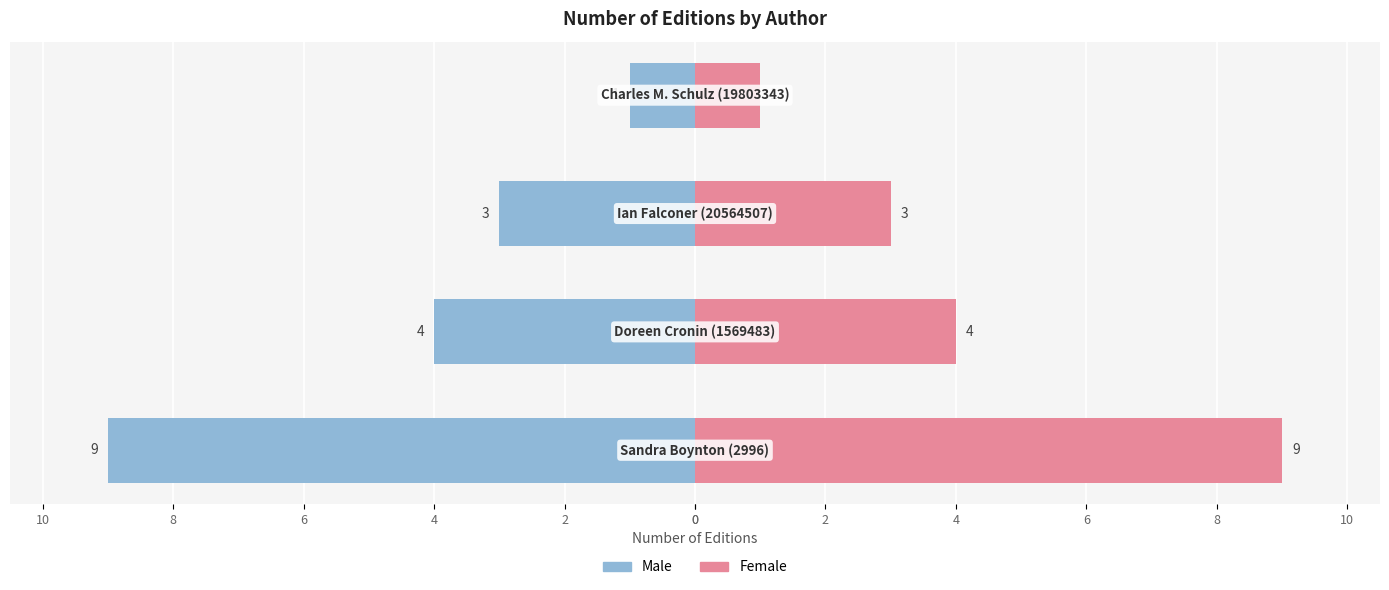

What is the average value of the Male series?

-4